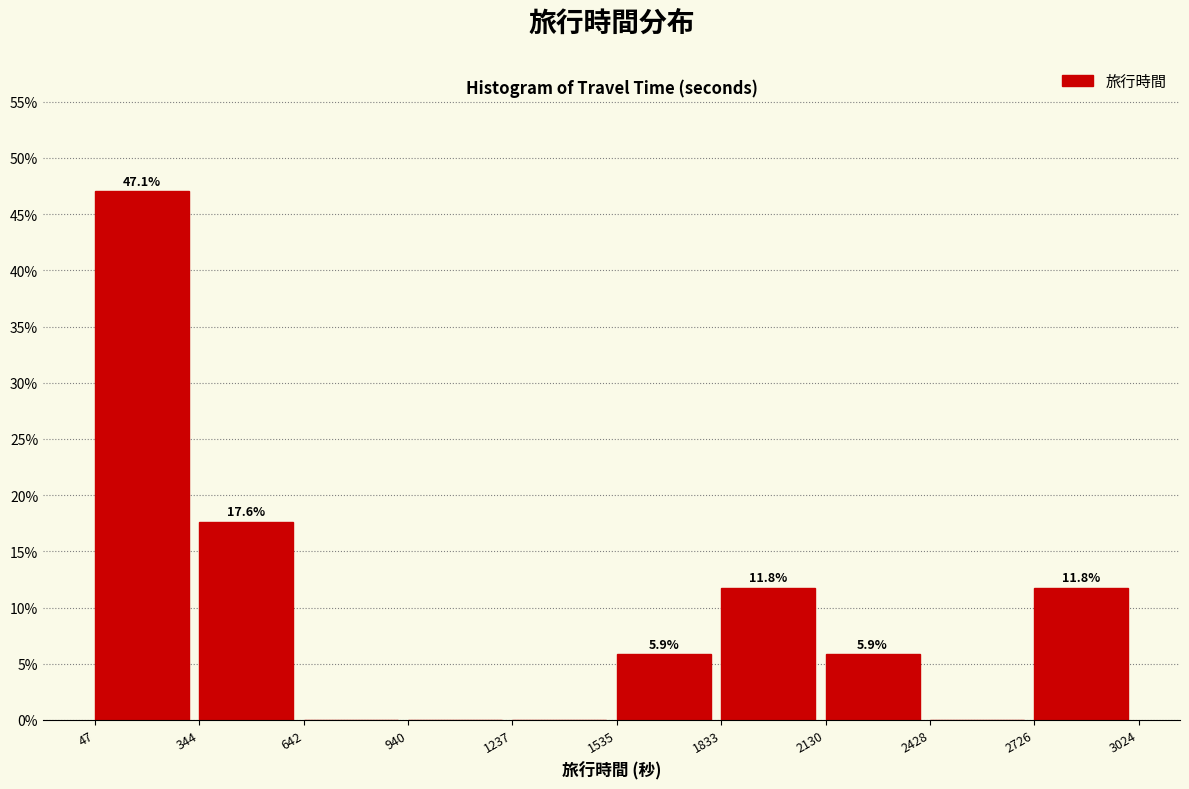

Over which range of the x-axis is the bar tallest?

47 to 344